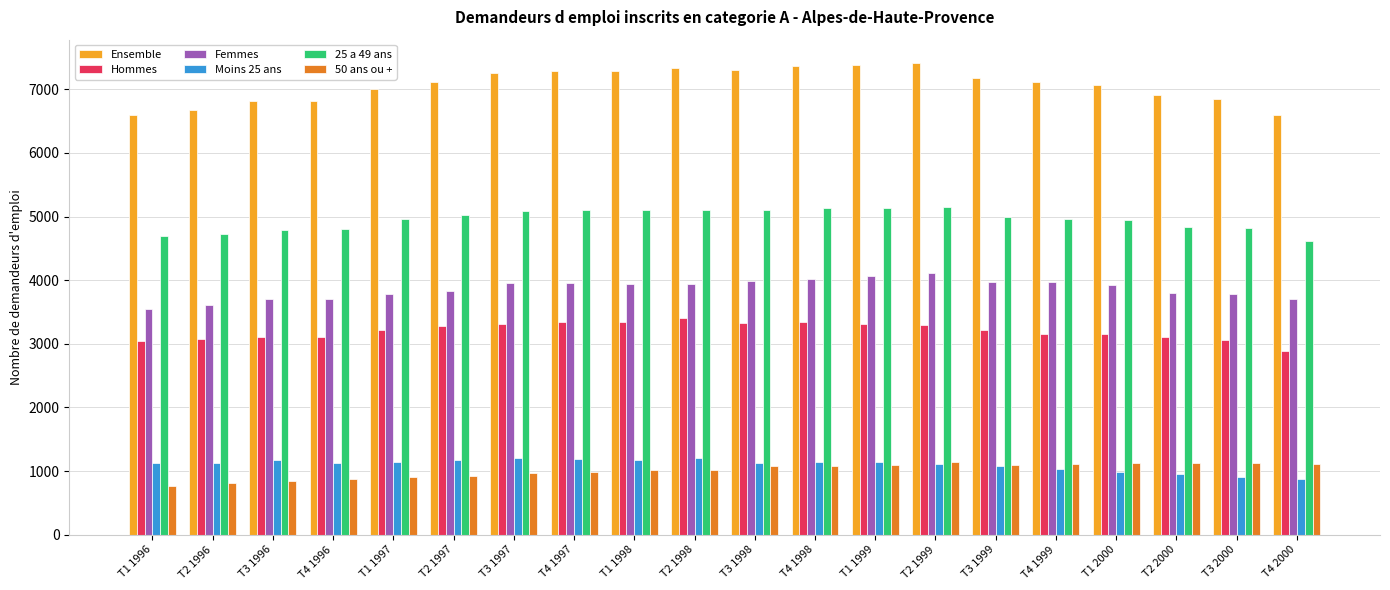

What is the smallest value displayed?

770